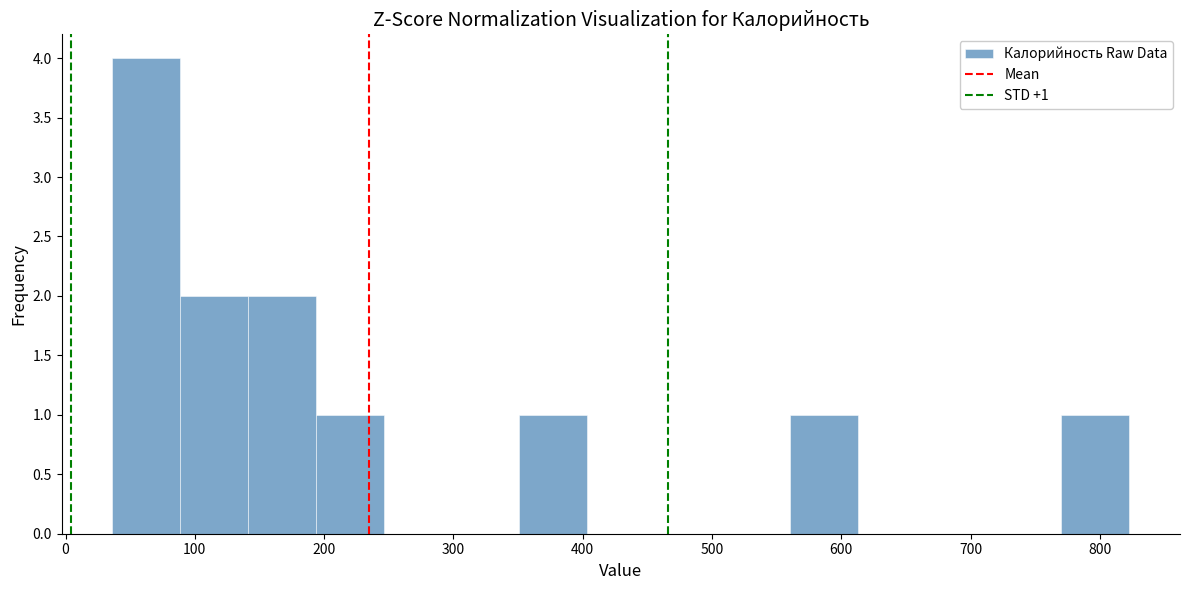

Which range on the x-axis has the tallest bar?

40 to 90